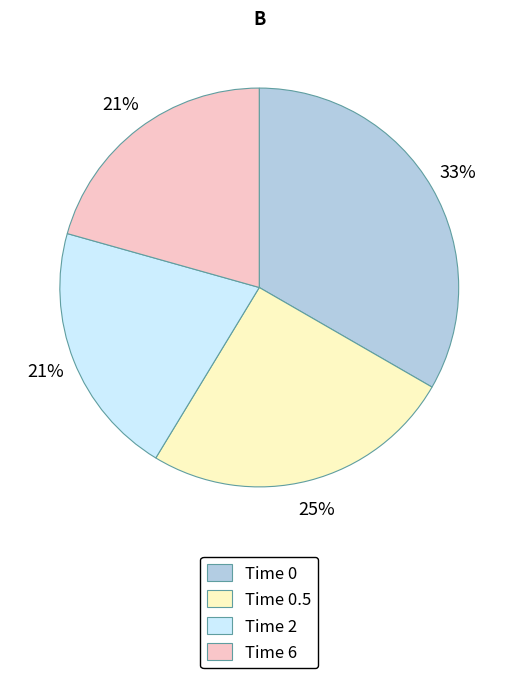

What percentage is the Time 0 slice, to the nearest percent?

33%